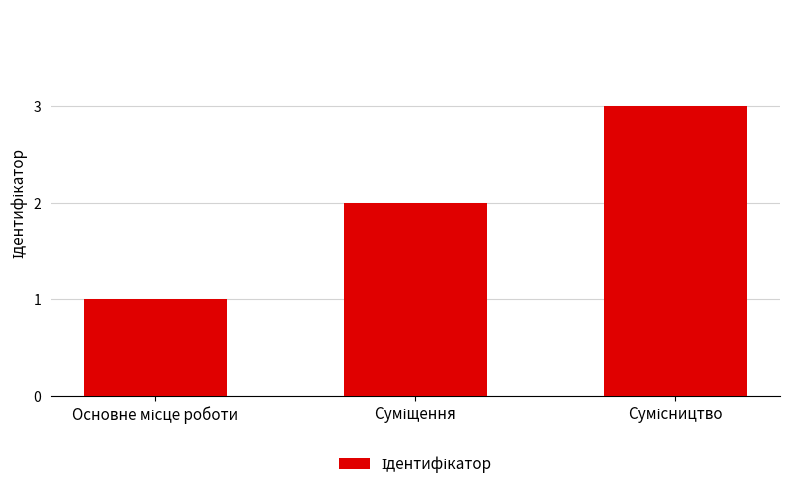

What is the greatest value displayed?

3